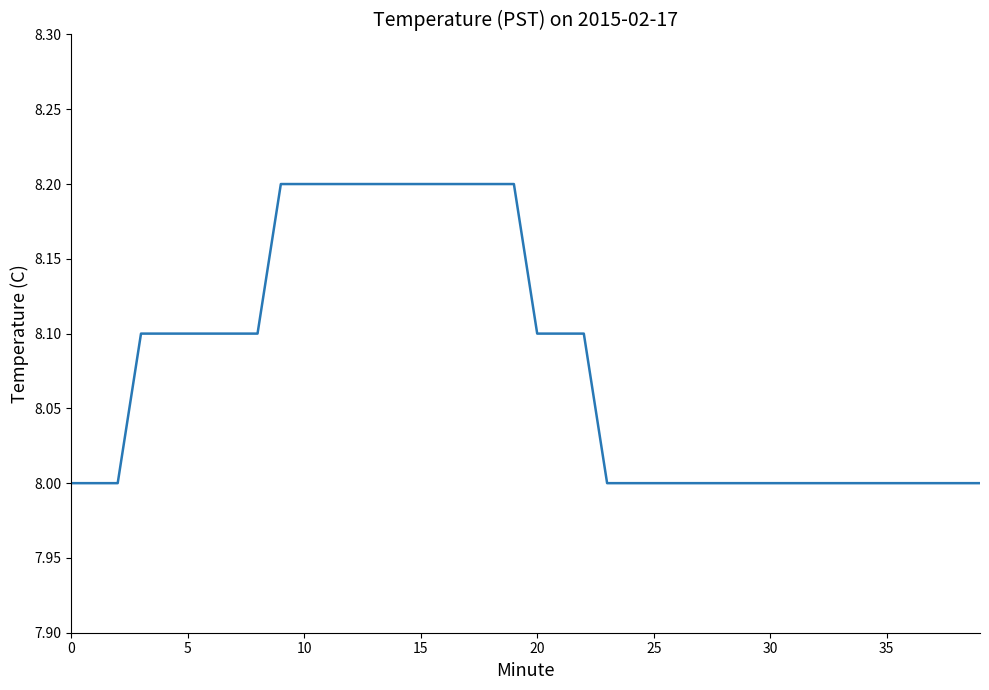

What is the greatest value displayed?

8.2